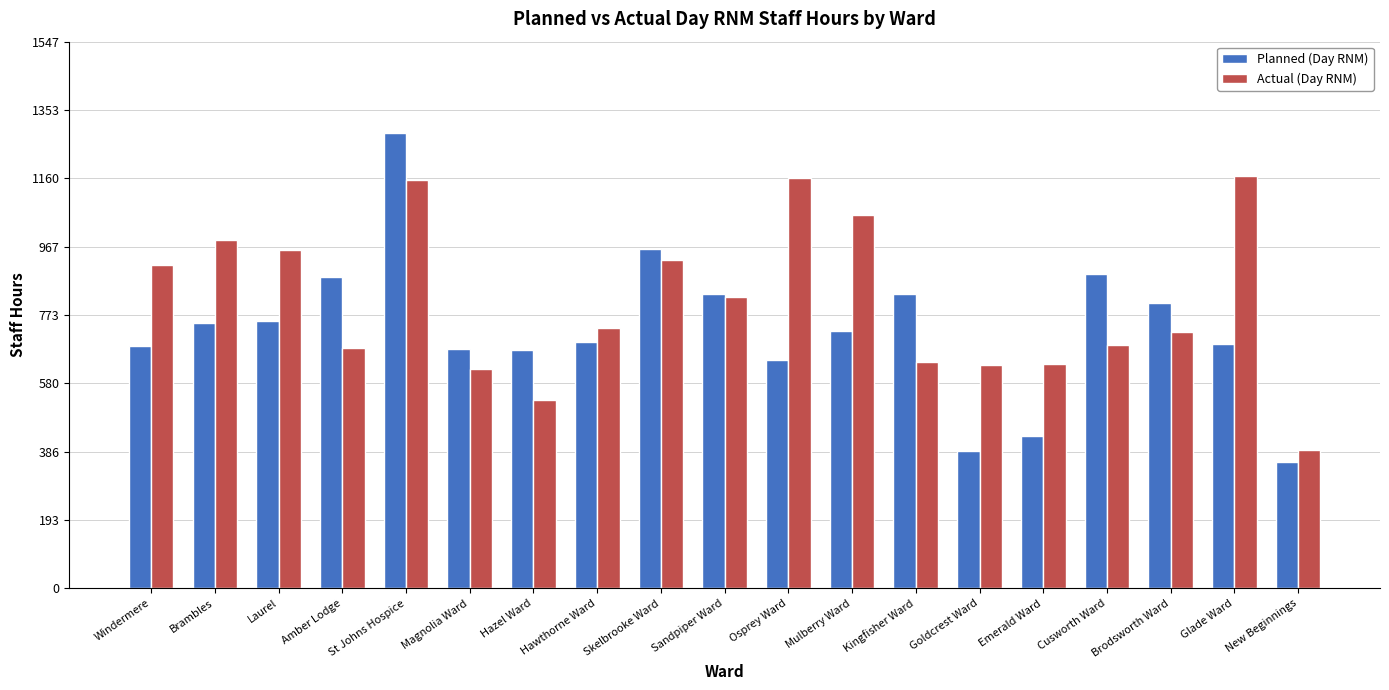

What is the value of the Planned (Day RNM) bar at the 4th from the left?

880.0